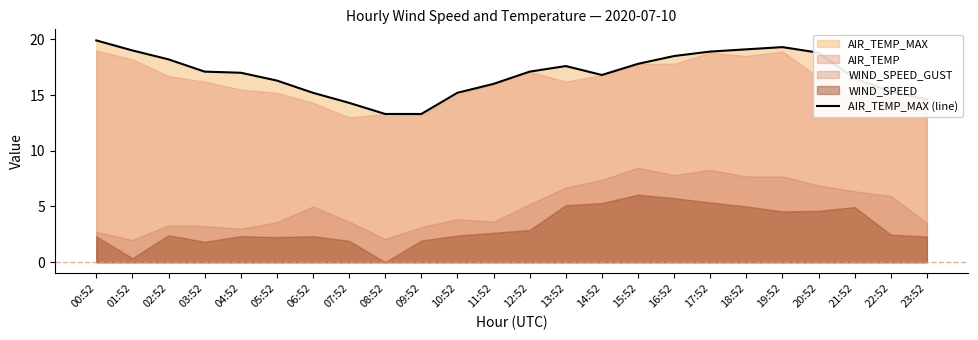

What is the change in value from 16:52 to 20:52?

+0.3